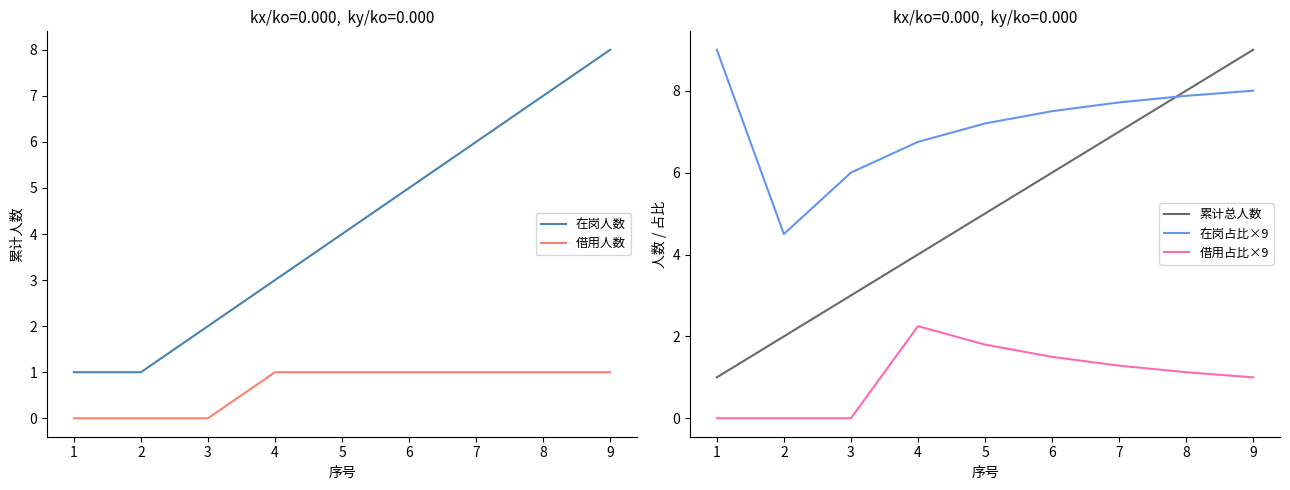

List the series in order of their peak value, highest first.

累计总人数, 在岗占比×9, 在岗人数, 借用占比×9, 借用人数